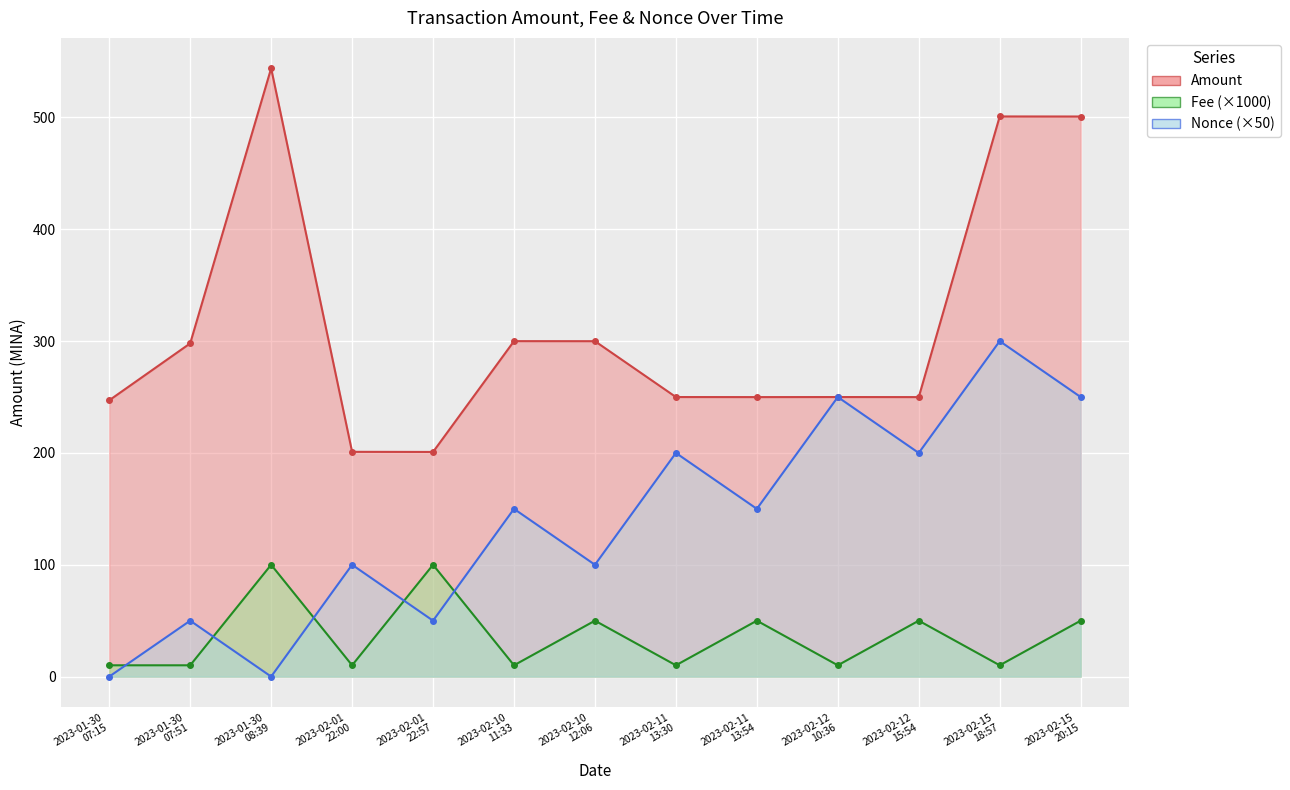

What is the sum of the Fee values at 2023-01-30
07:51 and 2023-02-12
10:36?

20.2